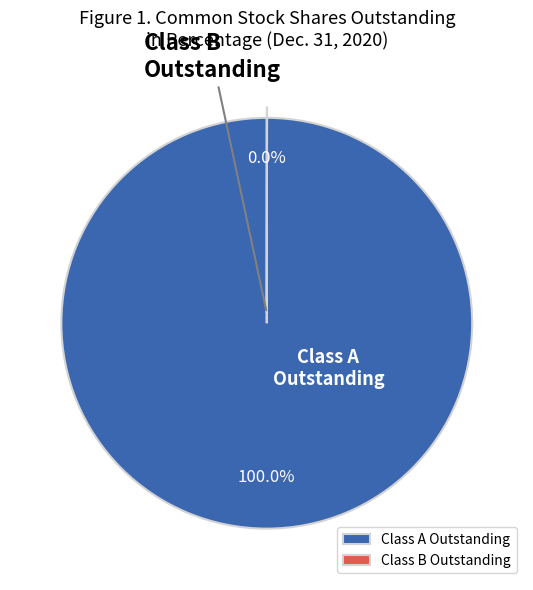

What percentage is the Class A Outstanding slice, to the nearest percent?

100%